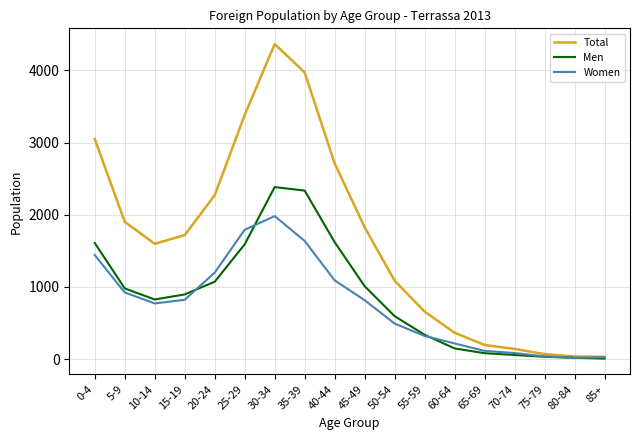

Rank the series by their maximum value, from highest to lowest.

Total, Men, Women